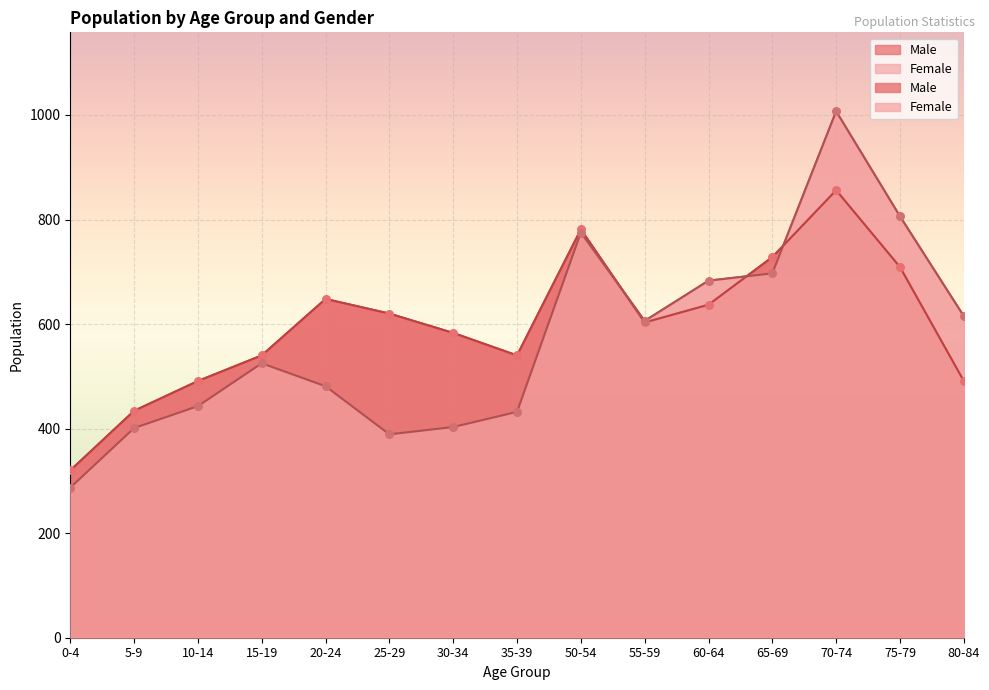

Which series reaches the minimum Y coordinate?

Female